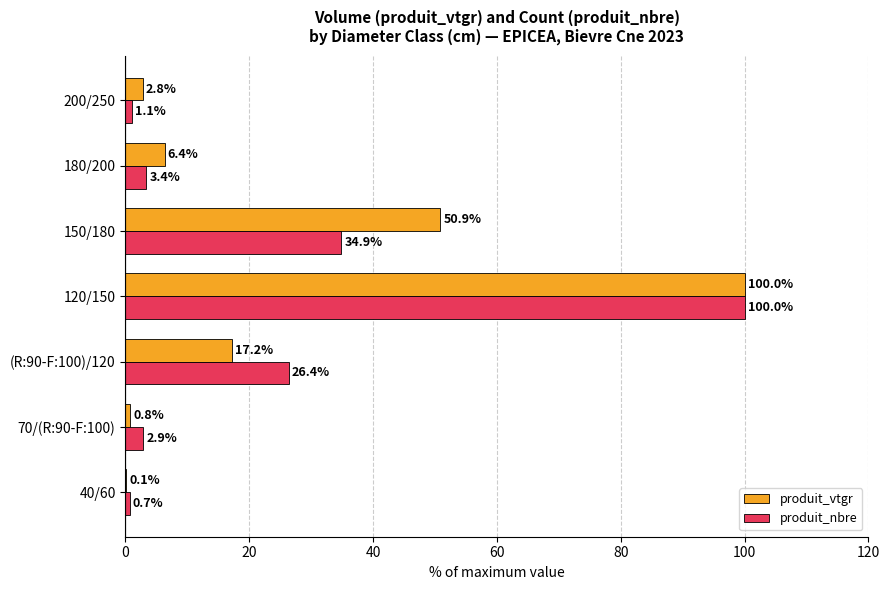

Where is produit_nbre nearest to the value 50?

150/180